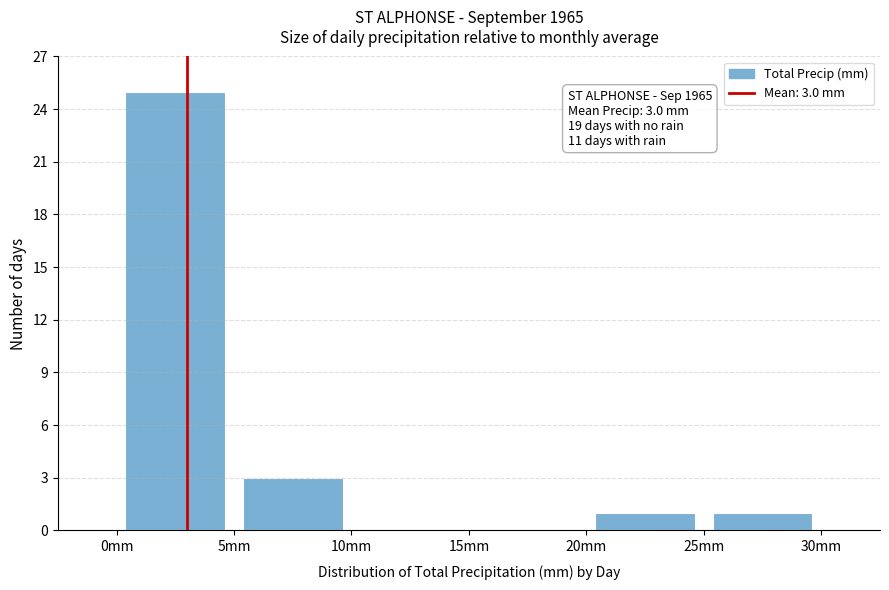

Over which range of the x-axis is the bar tallest?

0 to 5